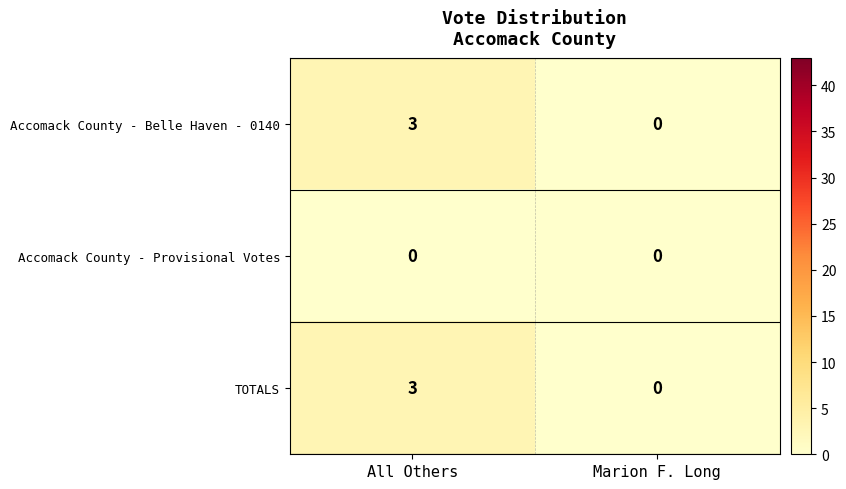

How many categories are shown in the chart?

2